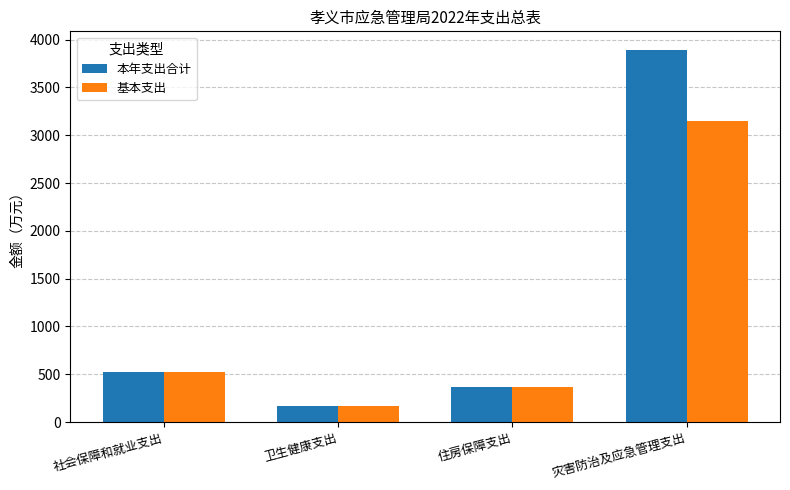

Rank the series by their maximum value, from lowest to highest.

基本支出, 本年支出合计